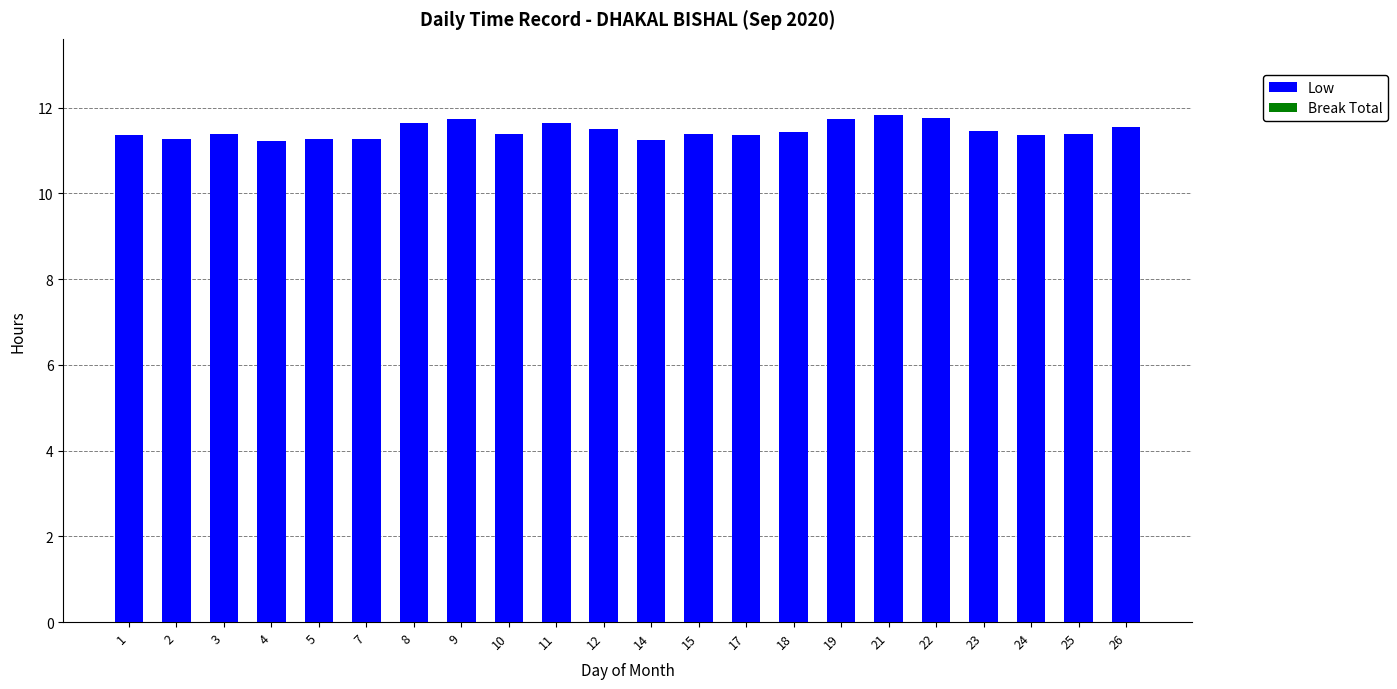

What is the value of the 12th bar from the left?

11.2